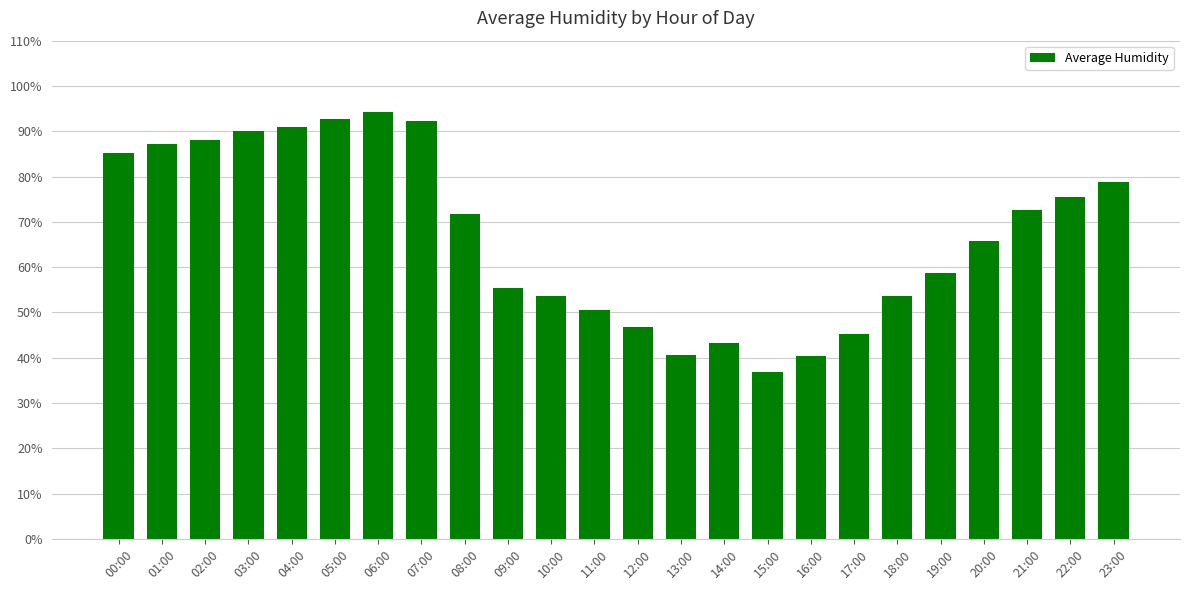

Which has a higher value, 11:00 or 23:00?

23:00